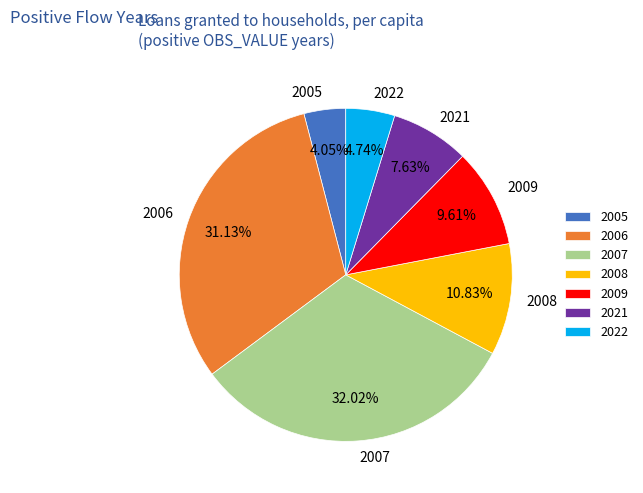

What percentage do 2007 and 2005 together represent?

36.1%